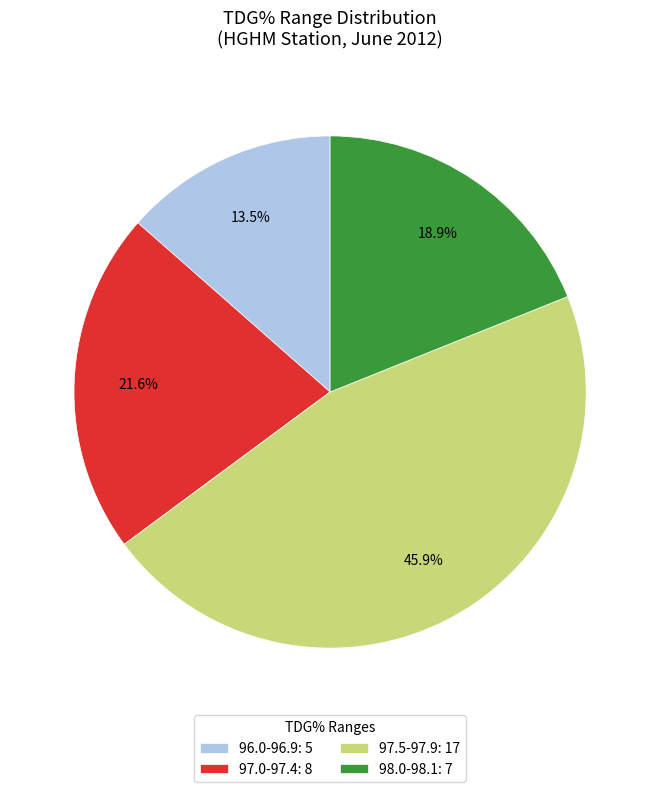

Count the number of slices in the pie.

4